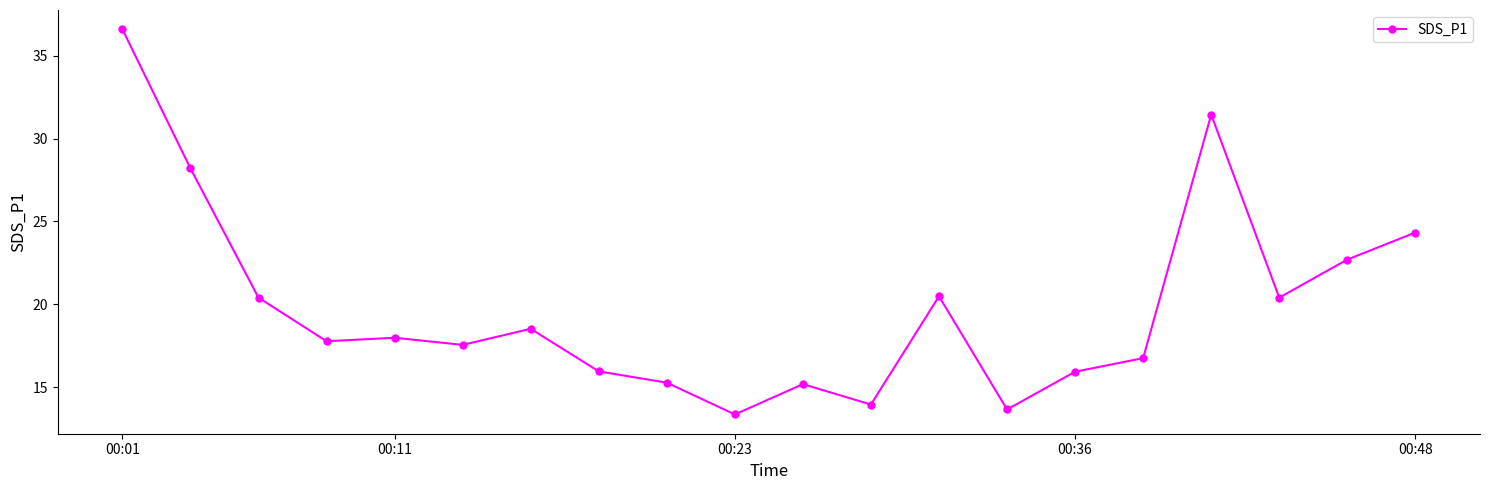

How many values exceed 17?

12